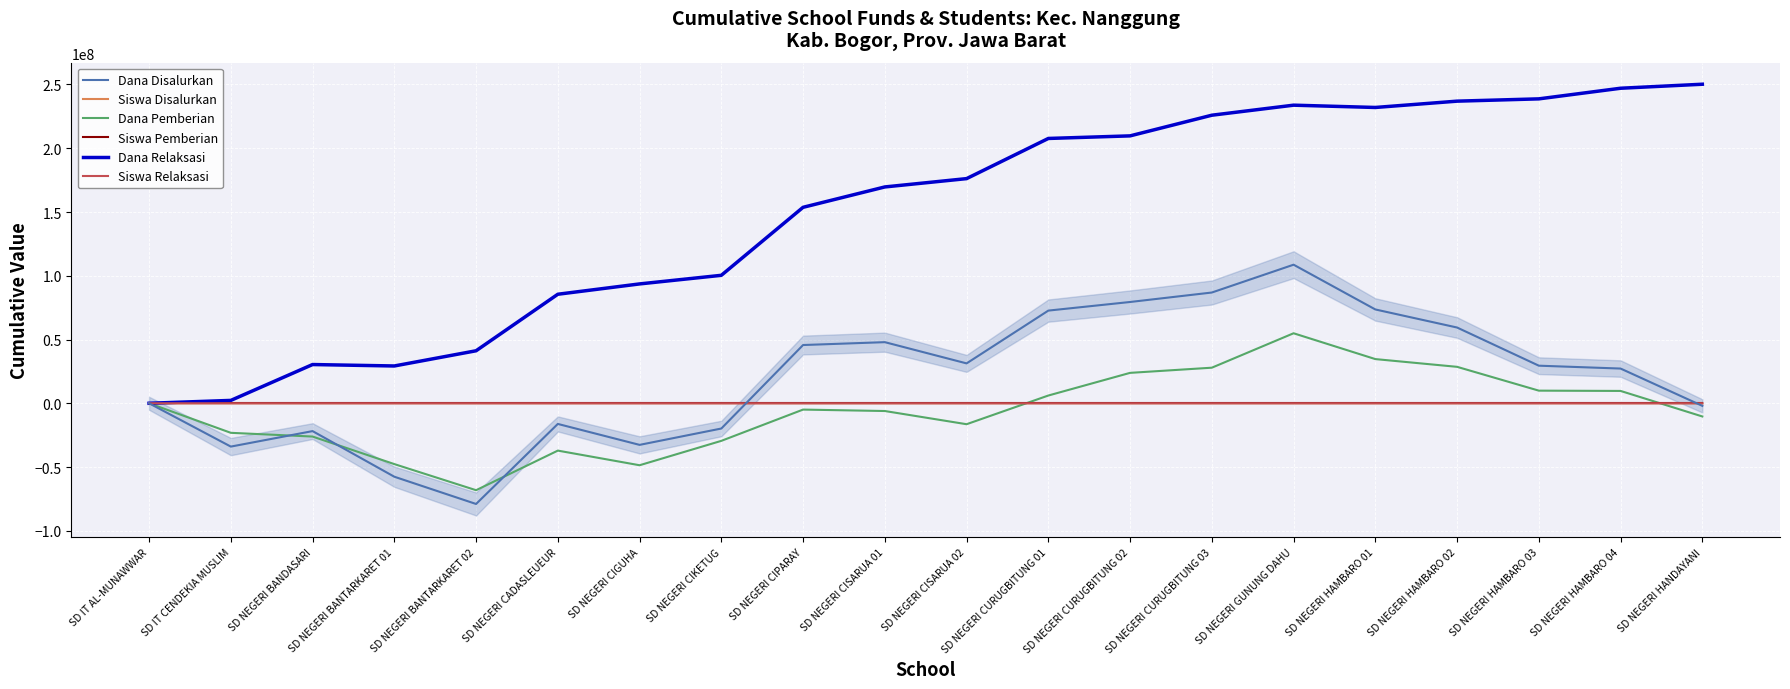

At which category is the sum across all series the highest?

SD NEGERI GUNUNG DAHU